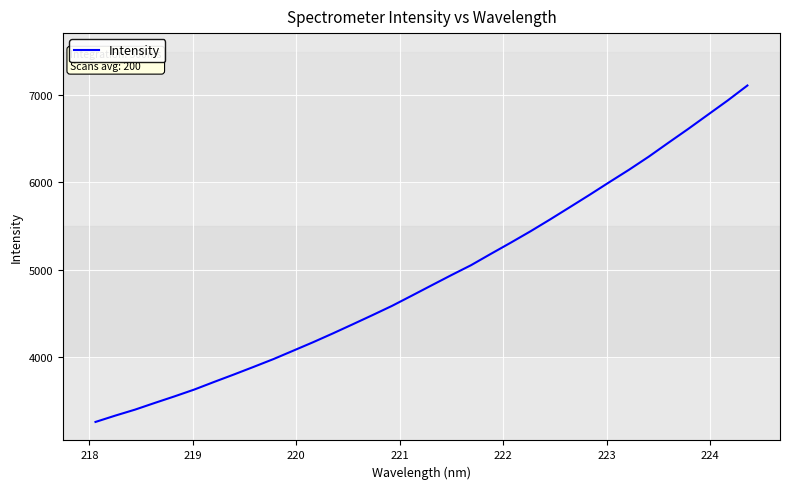

What is the minimum value shown in the chart?

3252.8